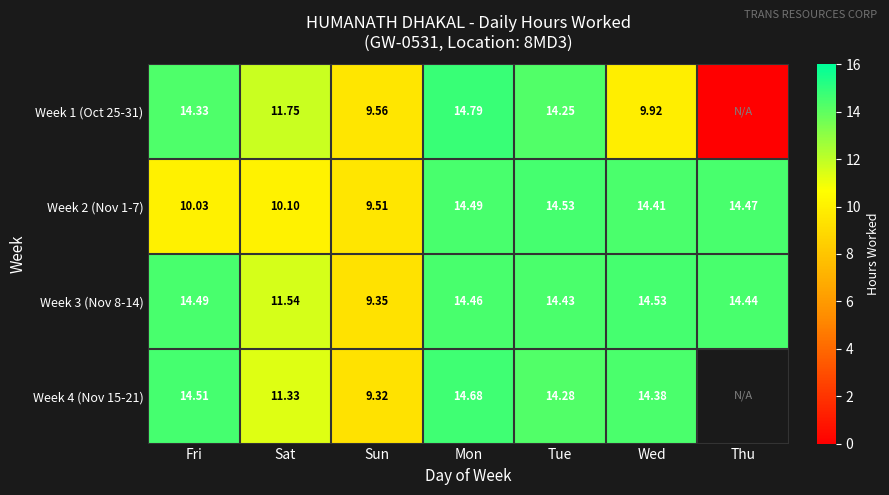

Is it true that Week 3 (Nov 8-14) equals 22.2 at Wed?

False